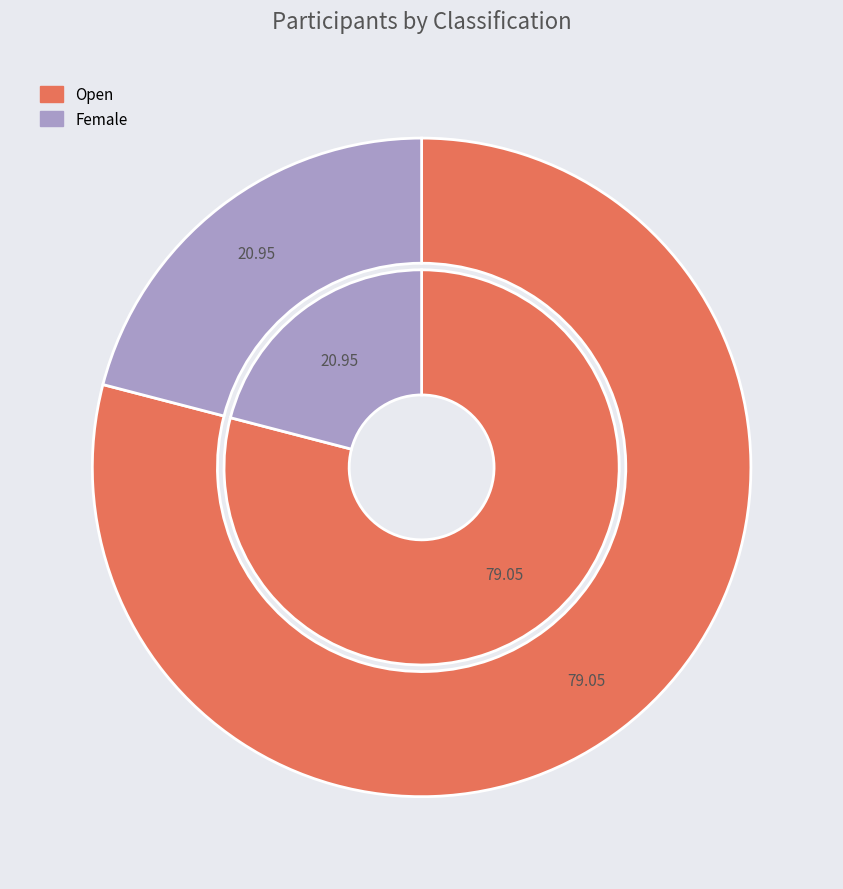

Combined, do Female and Open account for over 50%?

Yes